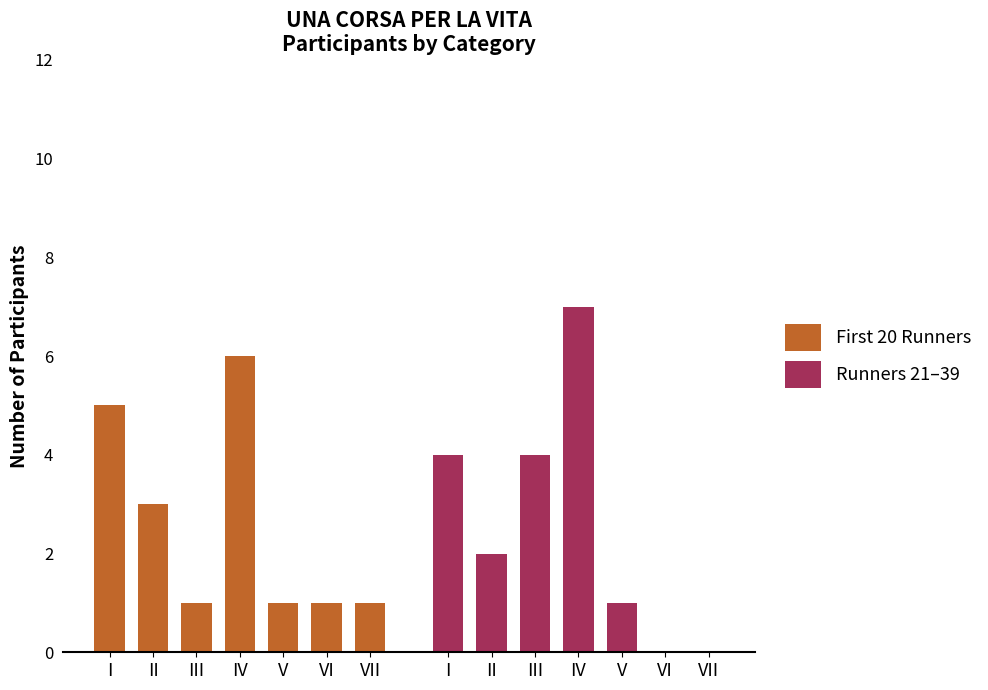

What is the value of the First 20 Runners bar at the 6th from the left?

1